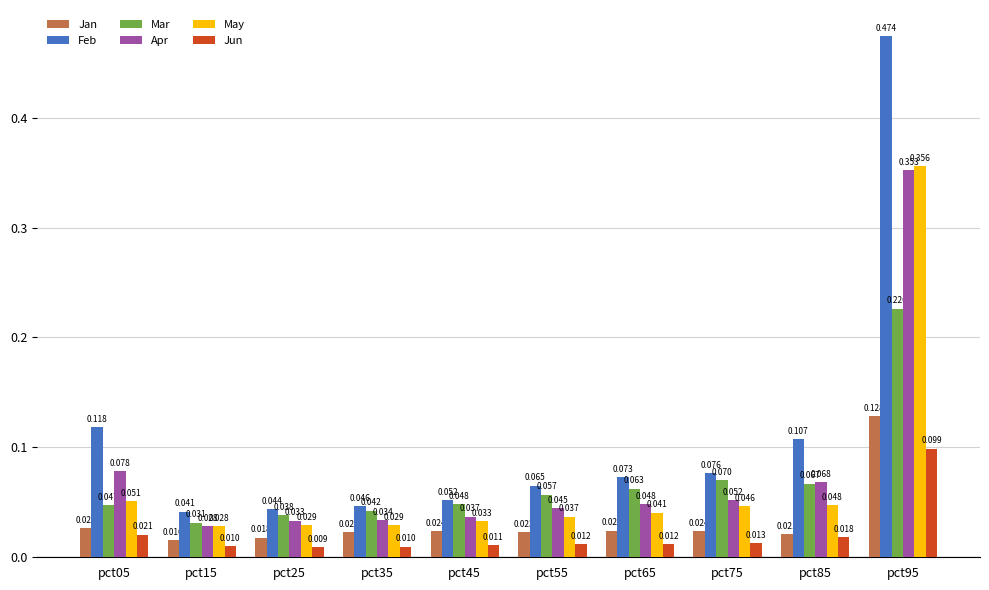

How many categories are shown in the chart?

10